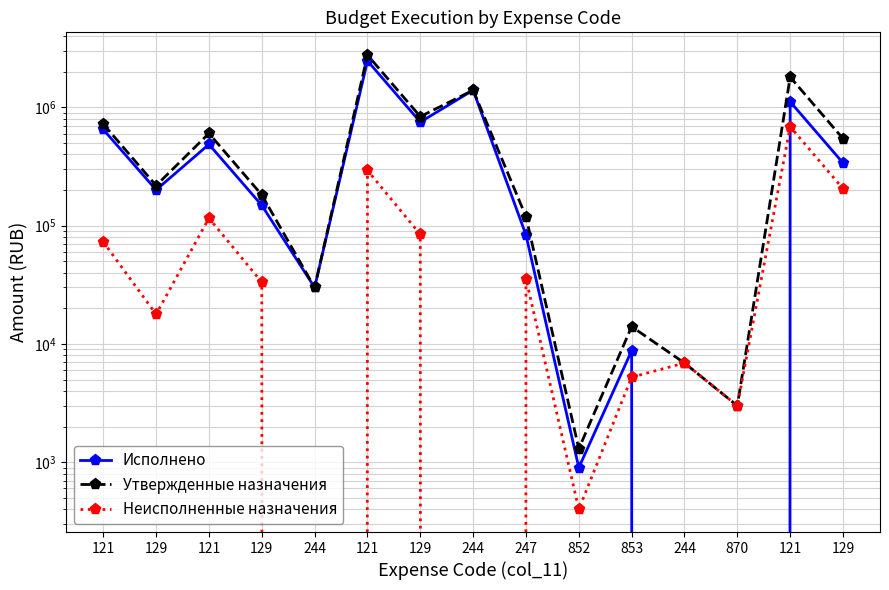

Which label corresponds to the largest value in the chart?

121